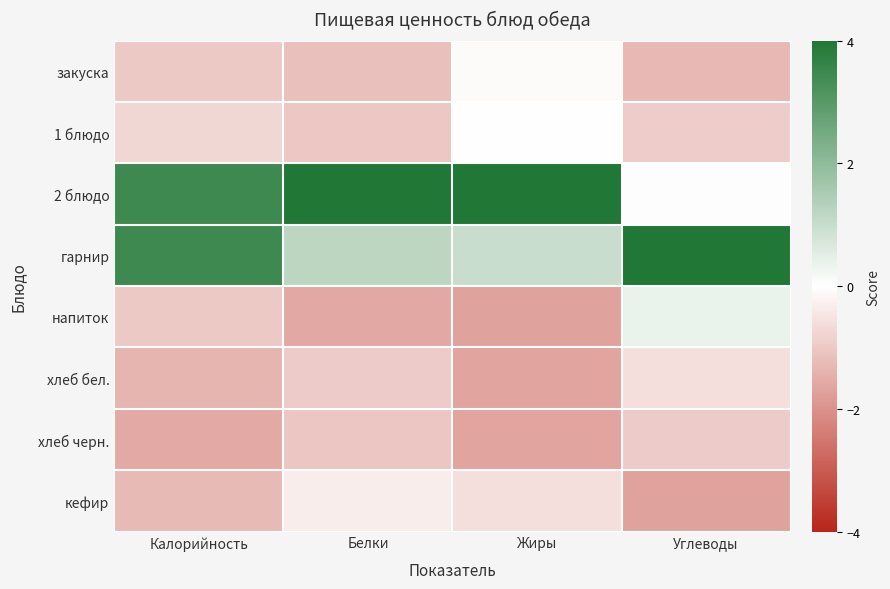

Between Жиры and Углеводы, which series saw the biggest shift?

2 блюдо